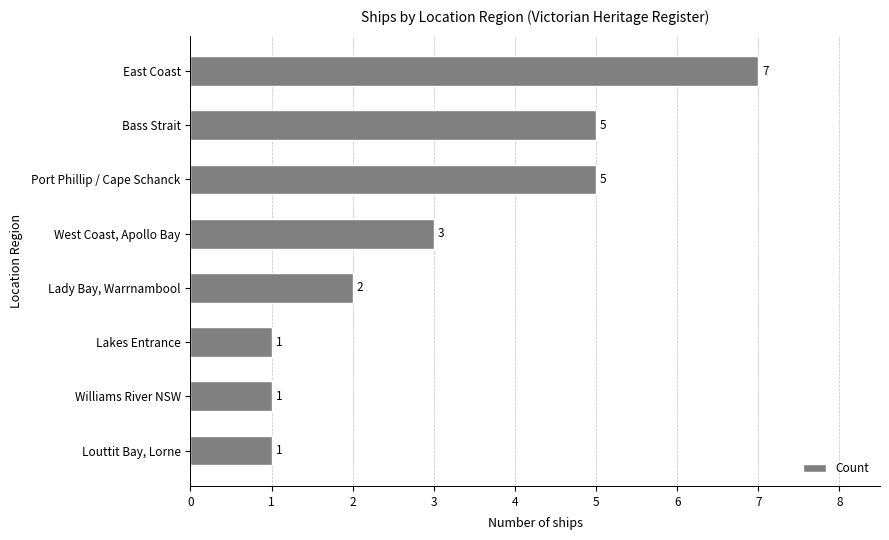

What is the label of the 7th bar from the bottom?

Bass Strait